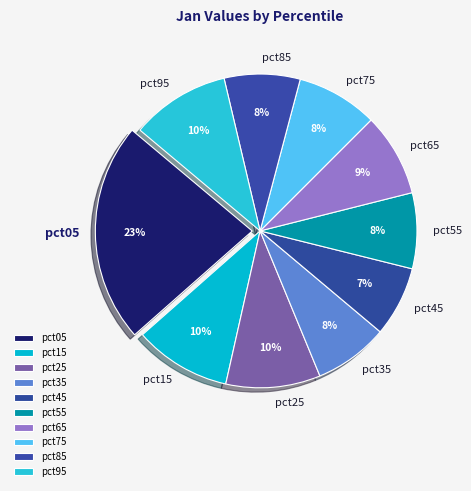

How many segments does this pie chart have?

10